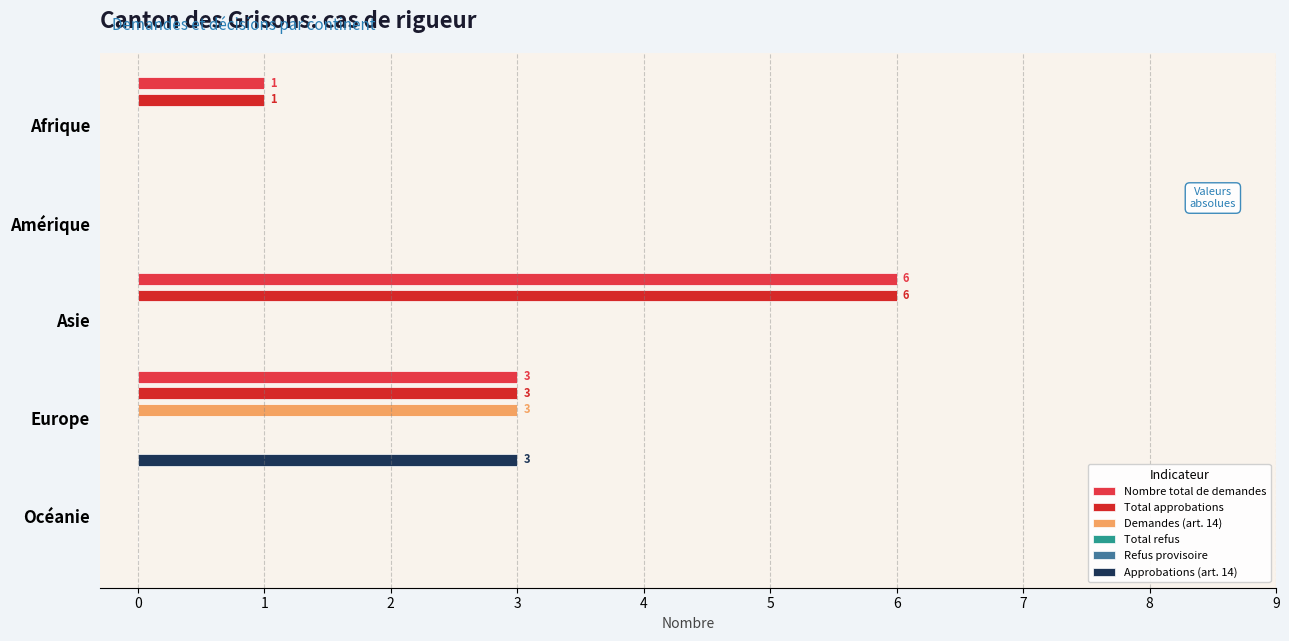

Rank the series at 3 from lowest to highest value.

Nombre total de demandes, Total approbations, Demandes (art. 14), Approbations (art. 14), Total refus, Refus provisoire